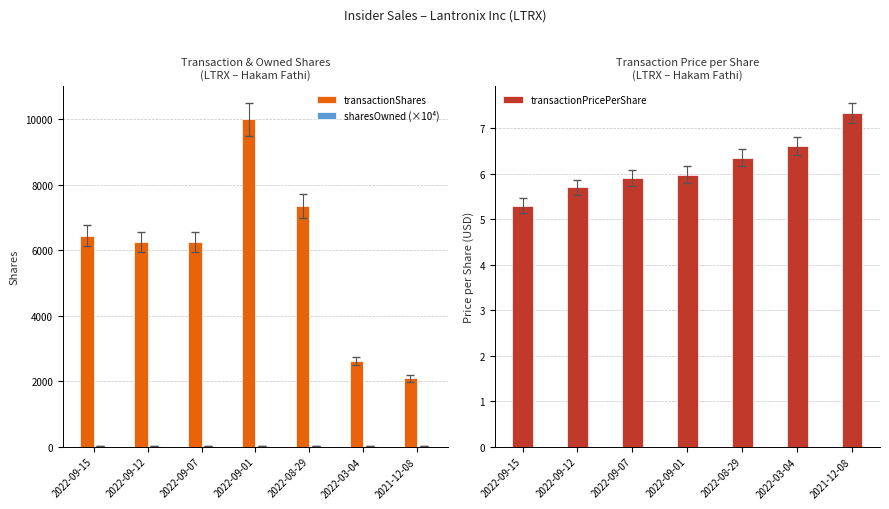

Which category has the lowest value in the transactionShares series?

2021-12-08